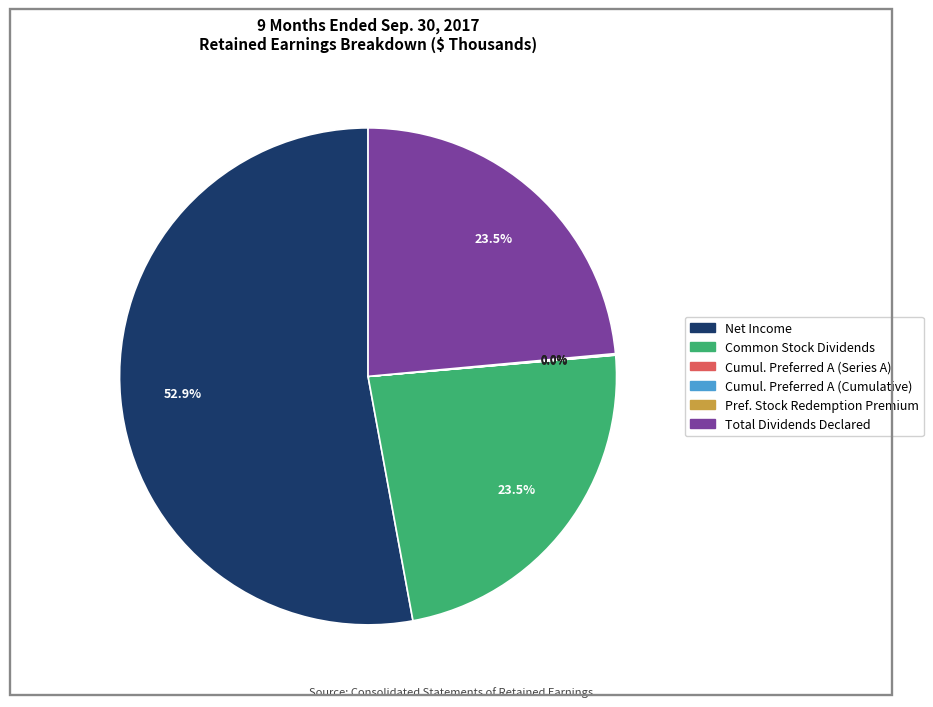

Is there a majority slice in this chart?

Yes